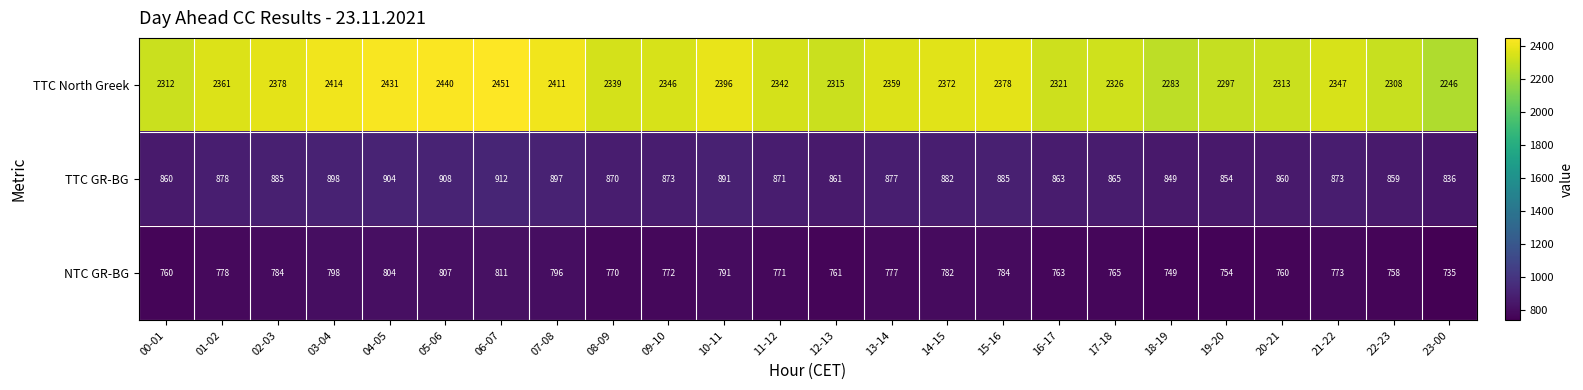

At 09-10, list the series in order from largest to smallest.

TTC North Greek, TTC GR-BG, NTC GR-BG